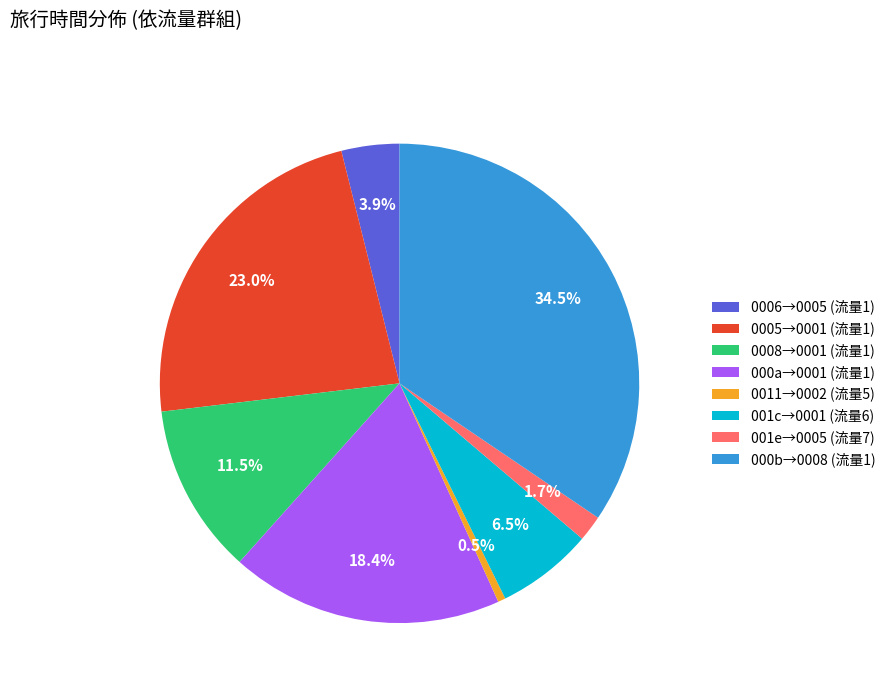

Between 000b→0008 (流量1) and 001c→0001 (流量6), which is larger?

000b→0008 (流量1)